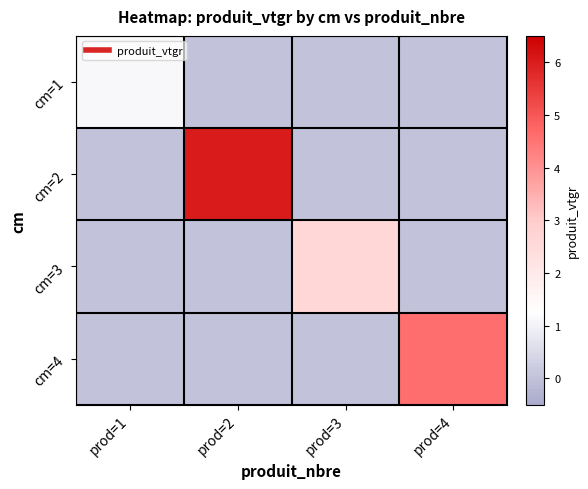

What is the maximum value shown in the chart?

6.0